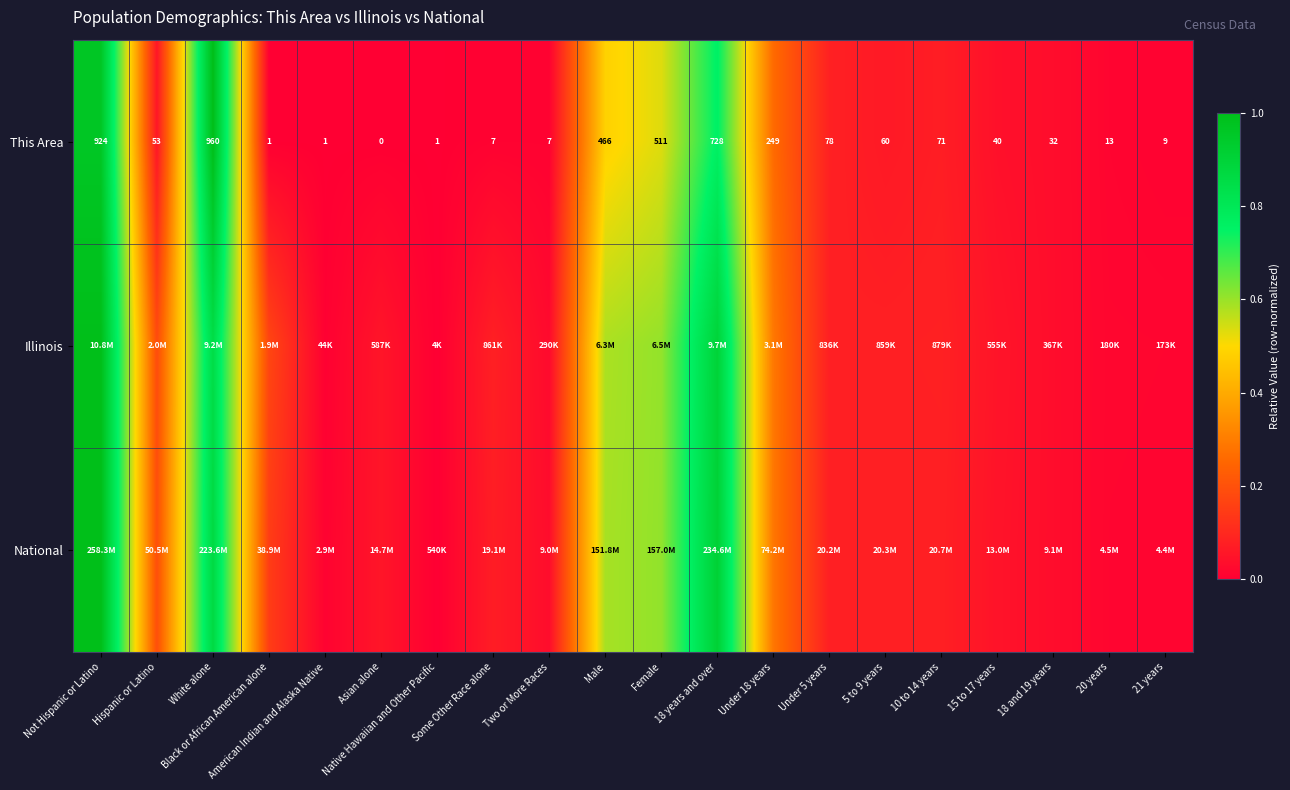

How many values in the This Area series are below 53?

10